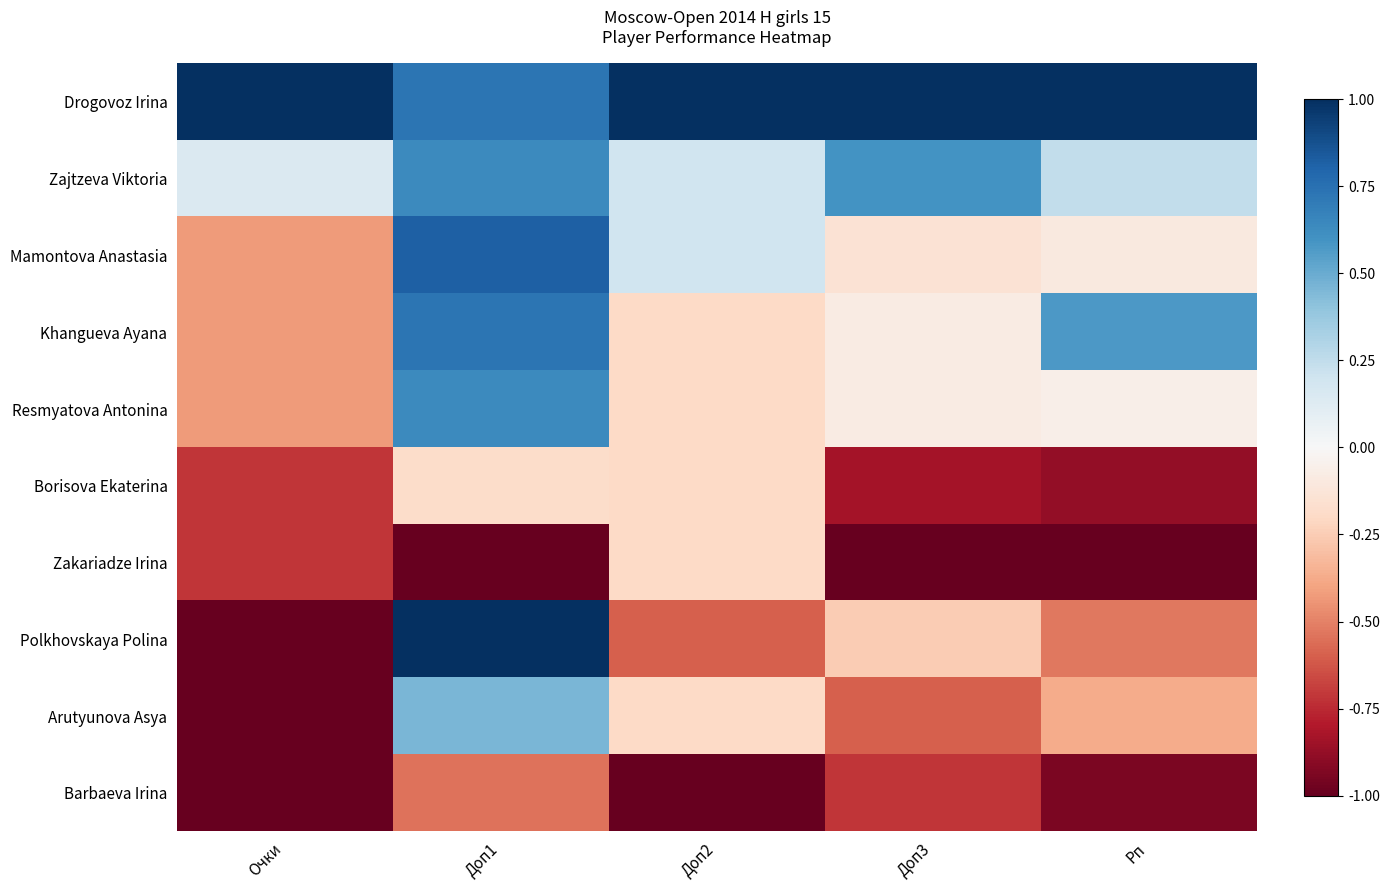

Between Доп1 and Доп2, which series saw the biggest shift?

Polkhovskaya Polina